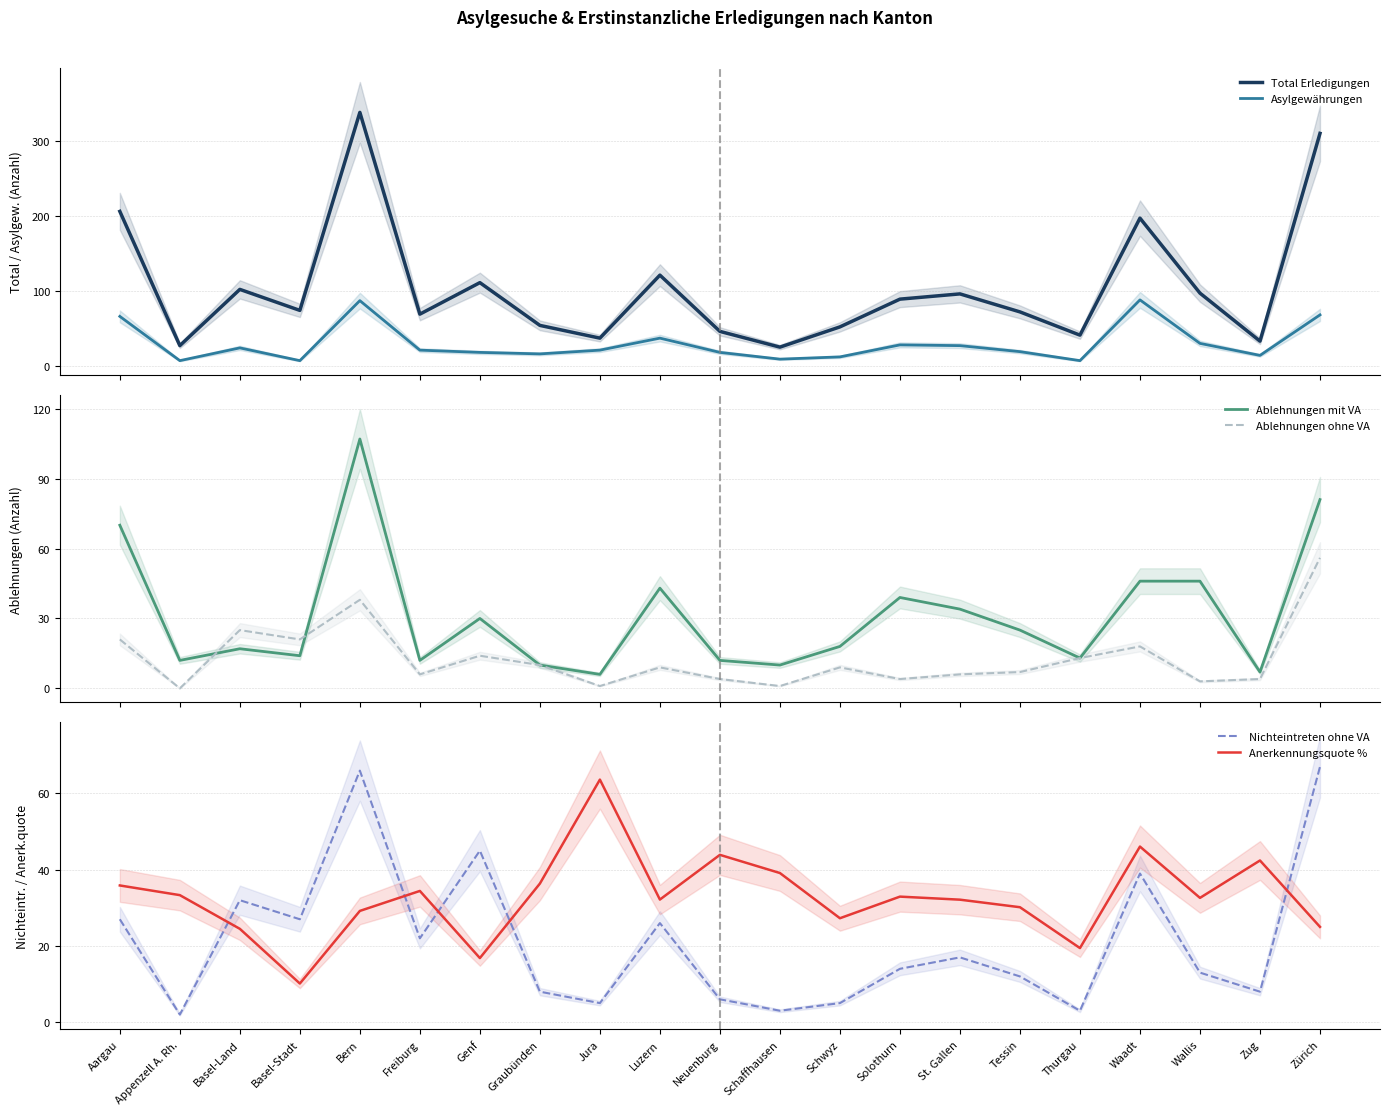

How many intersections are there between Nichteintreten ohne VA and Ablehnungen ohne VA?

6